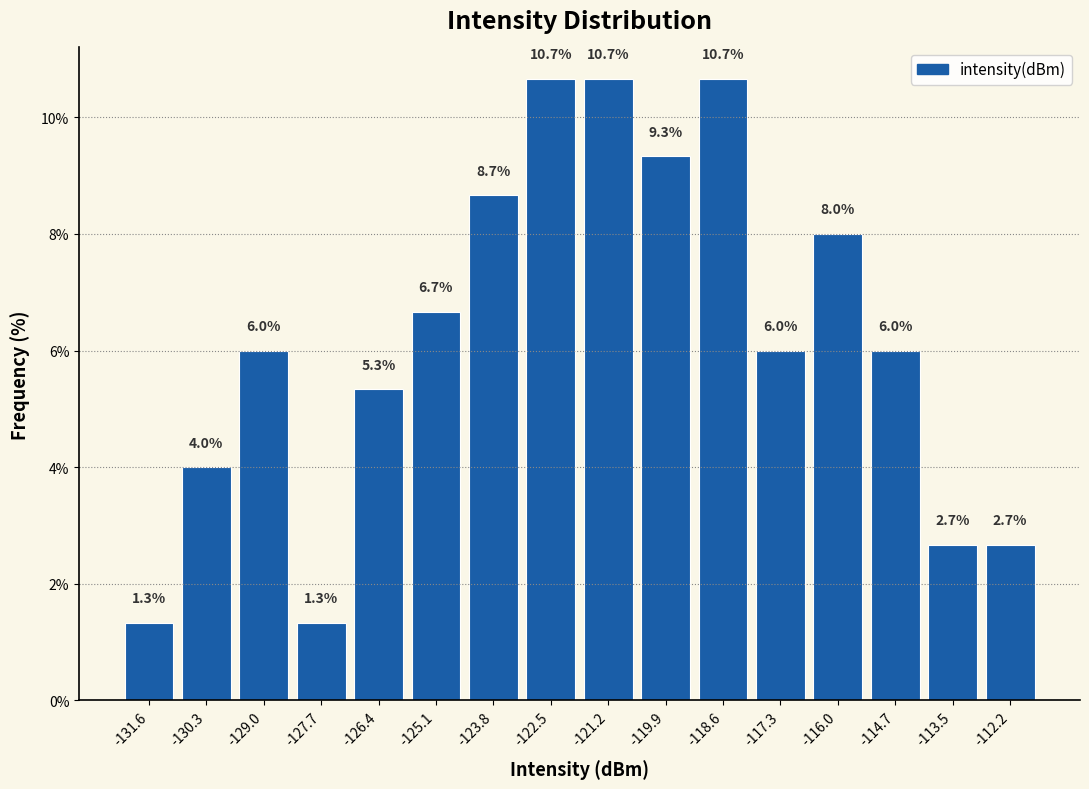

Reading left to right, transcribe this chart: for each bar, give the range it covers on the x-axis and its height. The bar edges are not printed on the chart, so give them approximately, as read against the axis.

-132.2 to -131.0: 1.3
-131.0 to -129.6: 4.0
-129.6 to -128.4: 6.0
-128.4 to -127.0: 1.3
-127.0 to -125.8: 5.3
-125.8 to -124.4: 6.7
-124.4 to -123.2: 8.7
-123.2 to -121.8: 10.7
-121.8 to -120.6: 10.7
-120.6 to -119.2: 9.3
-119.2 to -118.0: 10.7
-118.0 to -116.6: 6.0
-116.6 to -115.4: 8.0
-115.4 to -114.2: 6.0
-114.2 to -112.8: 2.7
-112.8 to -111.6: 2.7